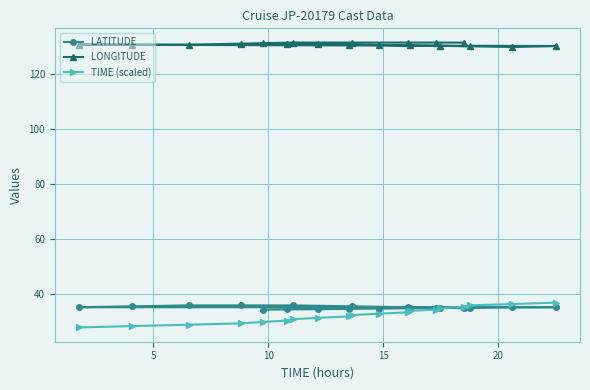

True or false: LONGITUDE and TIME (scaled) cross at least once.

False